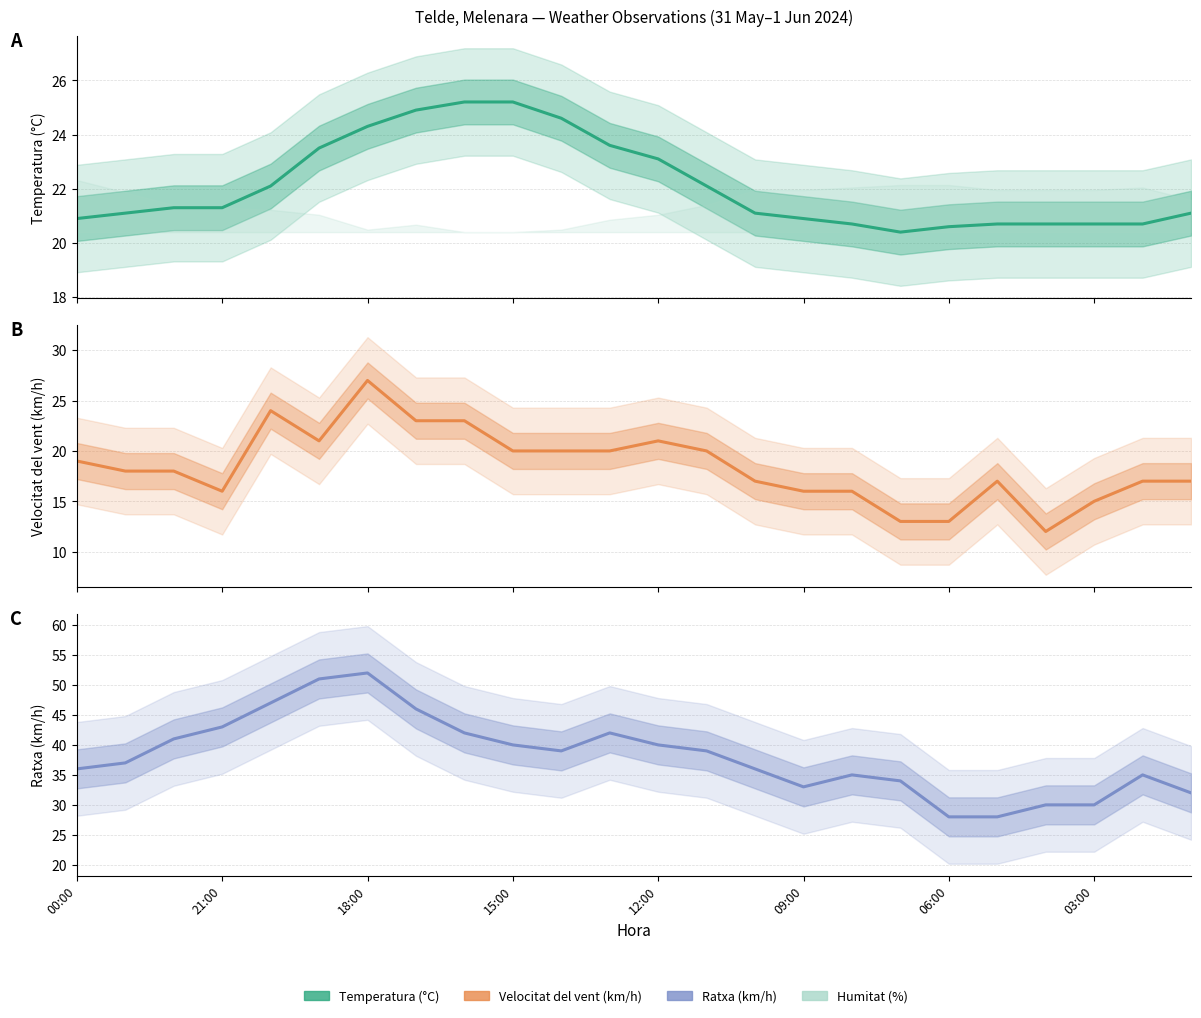

How many lines are shown in the chart?

3